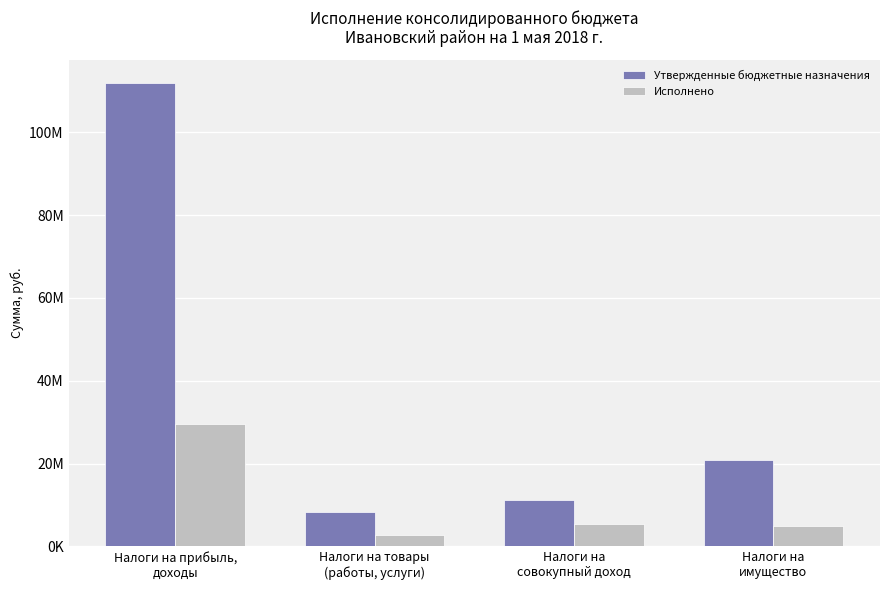

Reading left to right, list all the values displayed in this chart.

Утвержденные бюджетные назначения: Налоги на прибыль,
доходы=111897100.0	Налоги на товары
(работы, услуги)=8184000.0	Налоги на
совокупный доход=11164333.0	Налоги на
имущество=20959961.0
Исполнено: Налоги на прибыль,
доходы=29574917.8	Налоги на товары
(работы, услуги)=2622806.0	Налоги на
совокупный доход=5431544.4	Налоги на
имущество=5010563.9